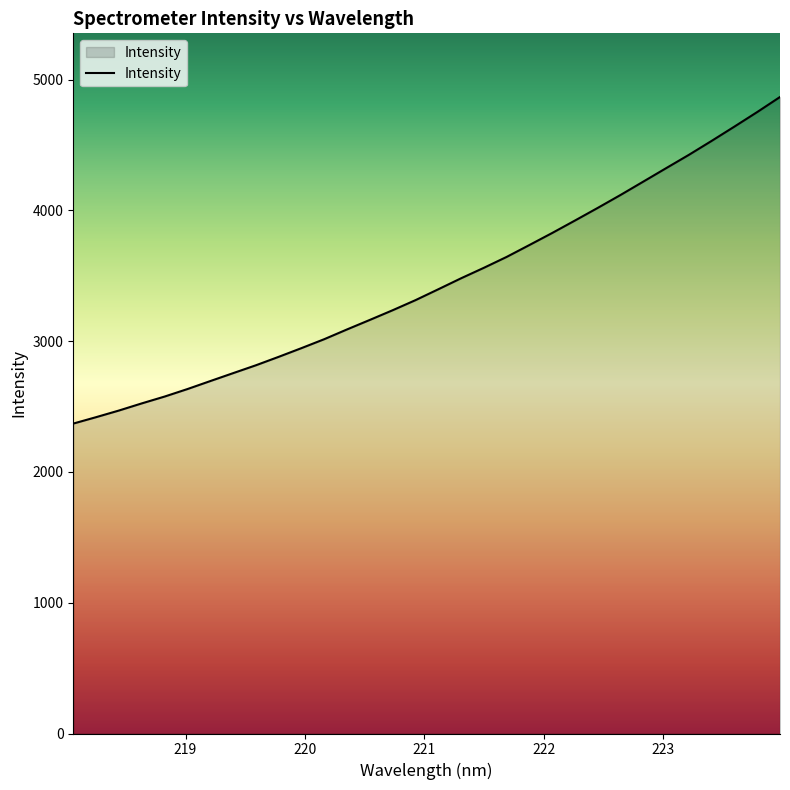

What is the difference between the maximum and minimum values?

2497.7